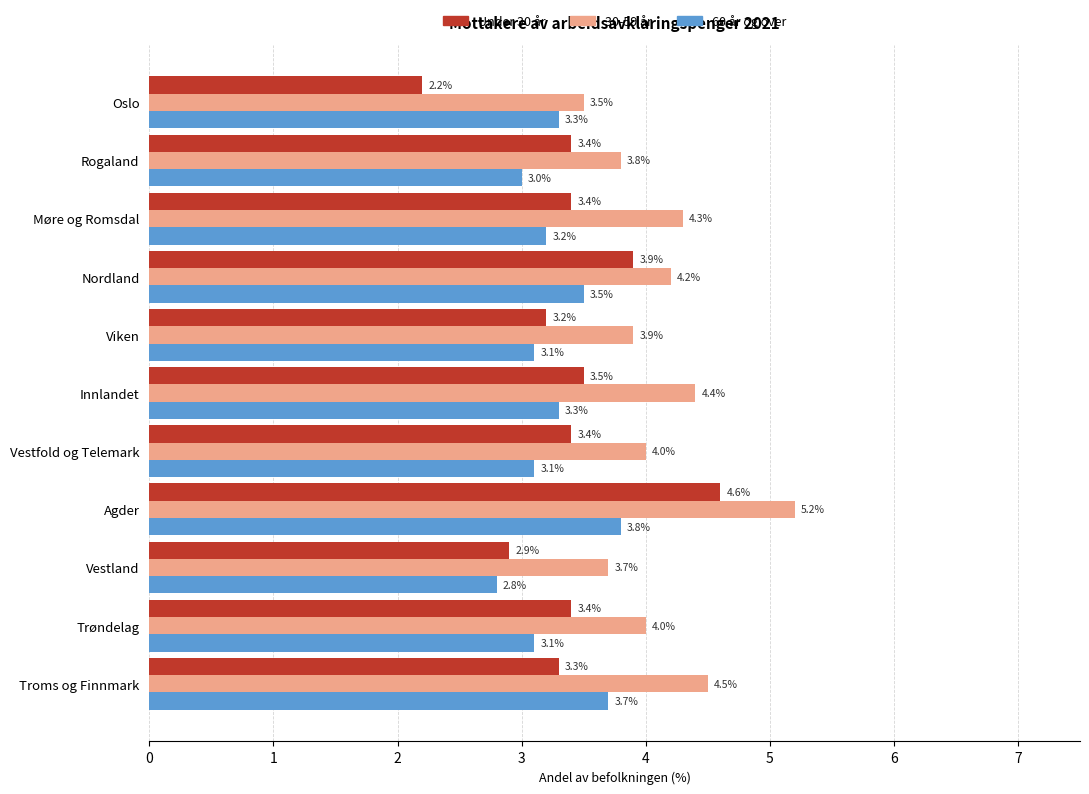

Rank the series by their maximum value, from lowest to highest.

60 år og over, Under 30 år, 30-59 år